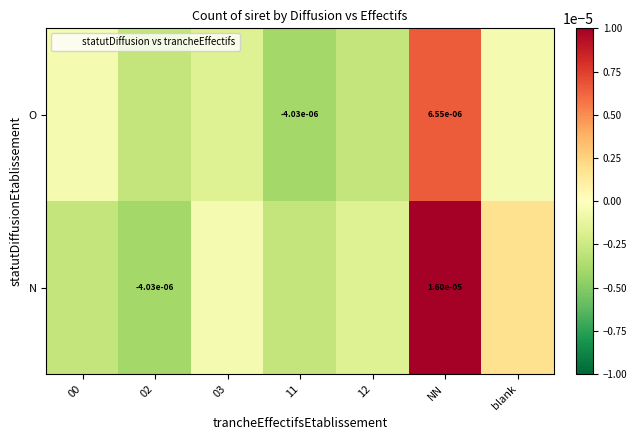

At which category is the sum across all series the highest?

NN